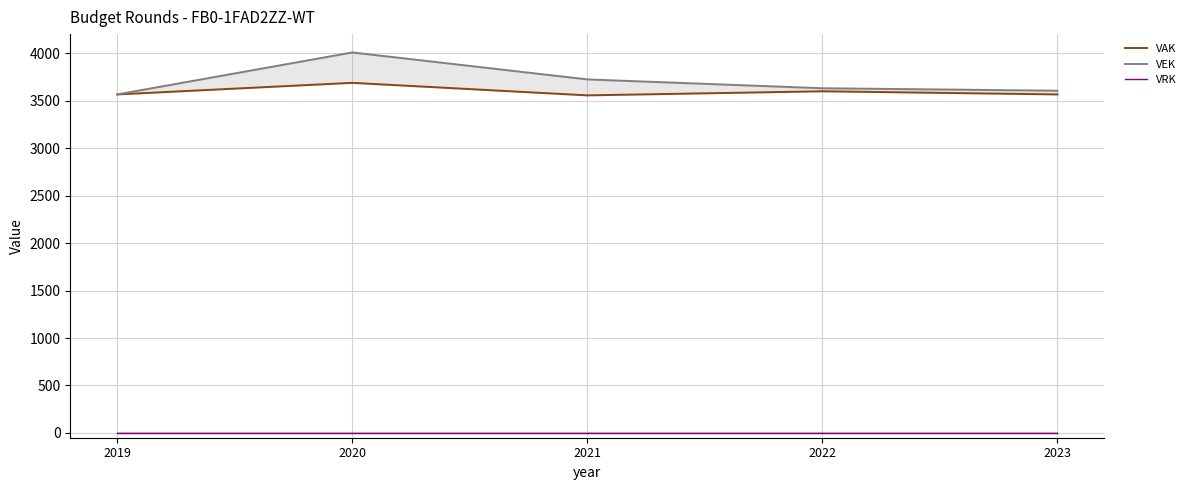

Which series has the widest spread of values?

VEK